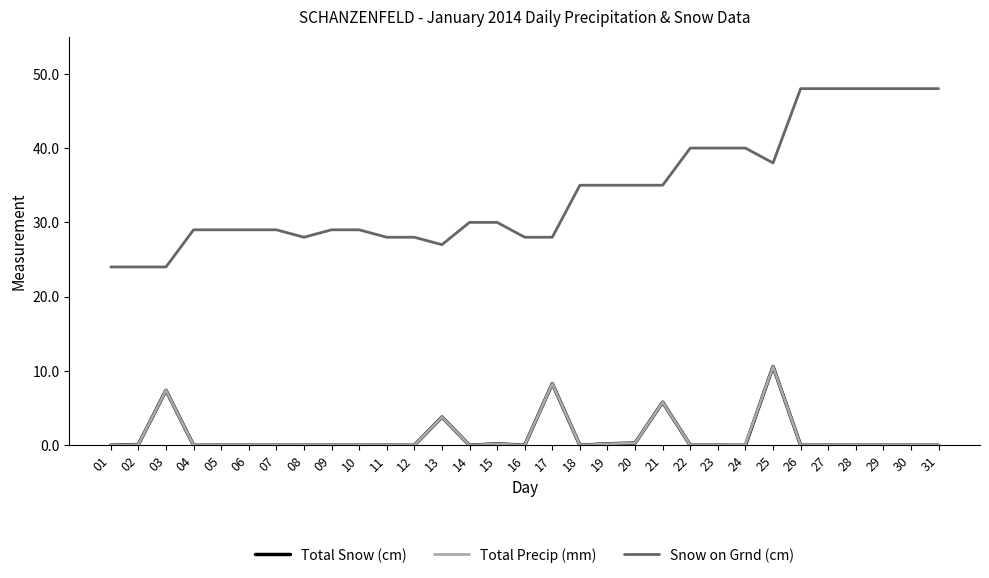

True or false: Snow on Grnd (cm) and Total Precip (mm) intersect in this chart.

False